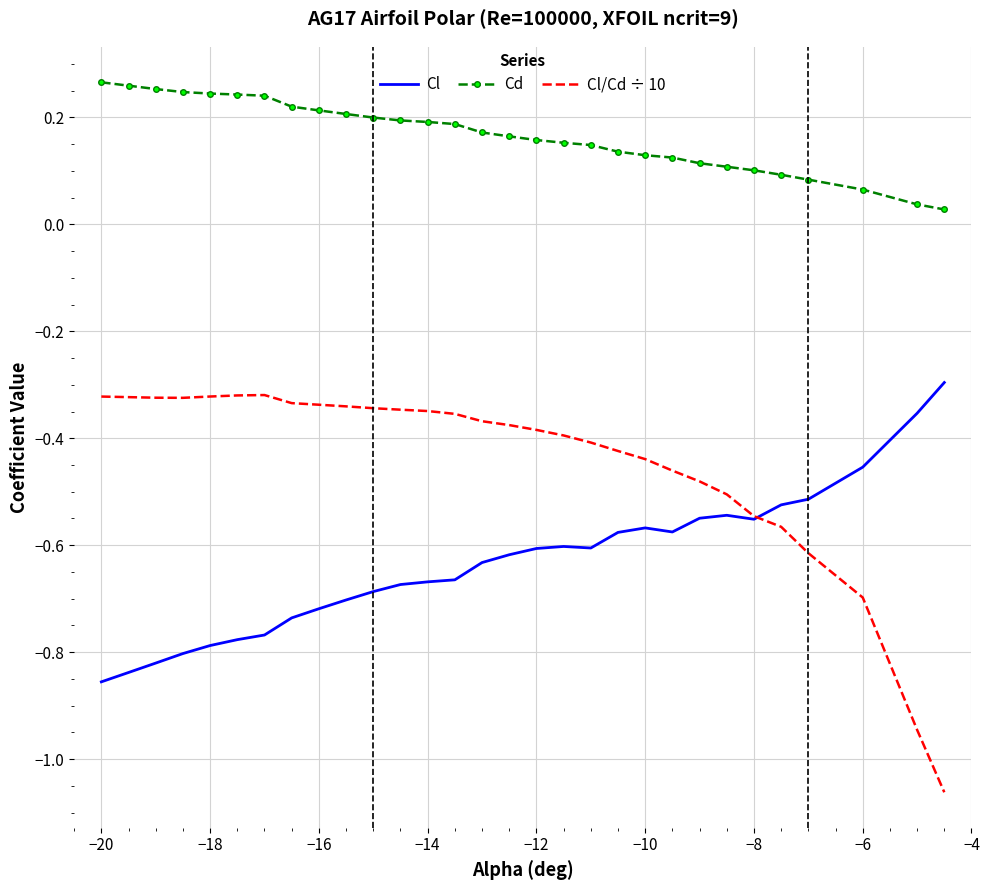

Which series has the largest total across all categories?

Cd